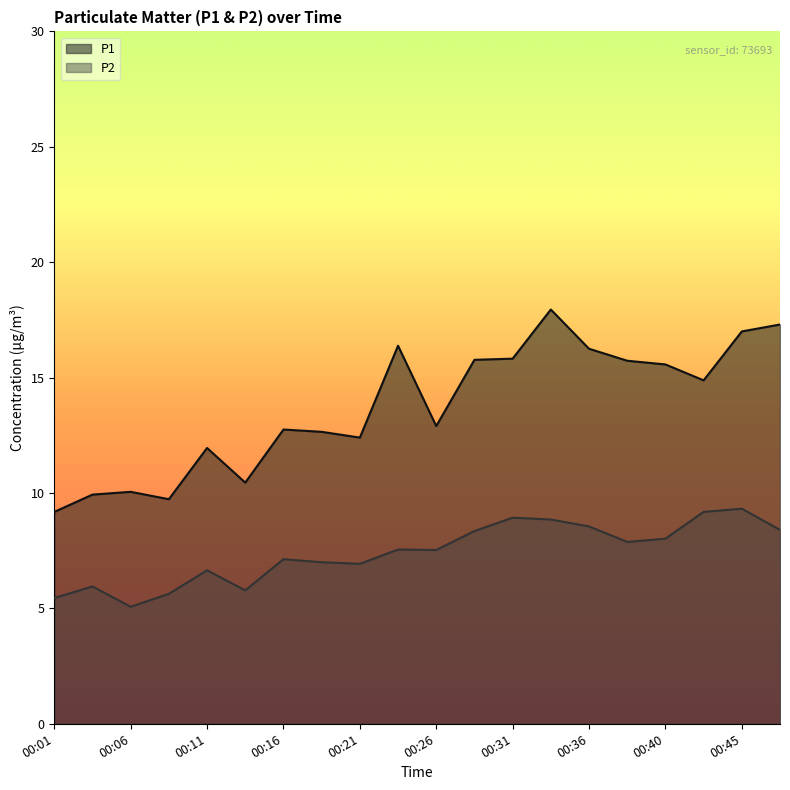

Reading left to right, what are all the values shown in this chart?

P1: 00:01=9.2	00:03=9.9	00:06=10.1	00:08=9.7	00:11=11.9	00:13=10.4	00:16=12.8	00:18=12.7	00:21=12.4	00:23=16.4	00:26=12.9	00:28=15.8	00:31=15.8	00:33=17.9	00:36=16.2	00:38=15.7	00:40=15.6	00:43=14.9	00:45=17.0	00:48=17.3
P2: 00:01=5.5	00:03=6.0	00:06=5.1	00:08=5.6	00:11=6.7	00:13=5.8	00:16=7.1	00:18=7.0	00:21=6.9	00:23=7.5	00:26=7.5	00:28=8.3	00:31=8.9	00:33=8.8	00:36=8.6	00:38=7.9	00:40=8.0	00:43=9.2	00:45=9.3	00:48=8.4